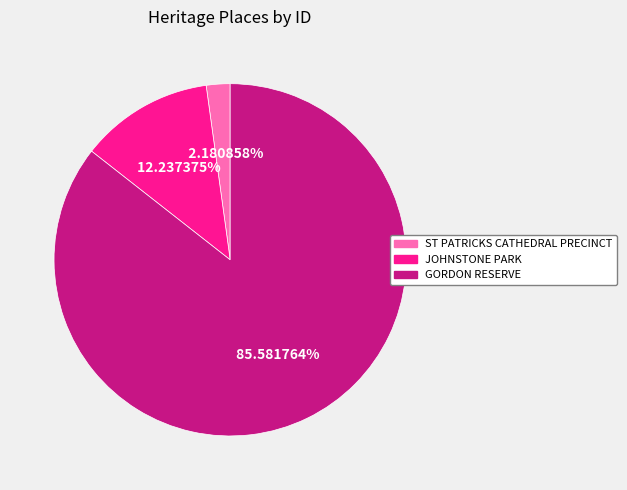

To the nearest percent, what percentage of the pie is JOHNSTONE PARK?

12%